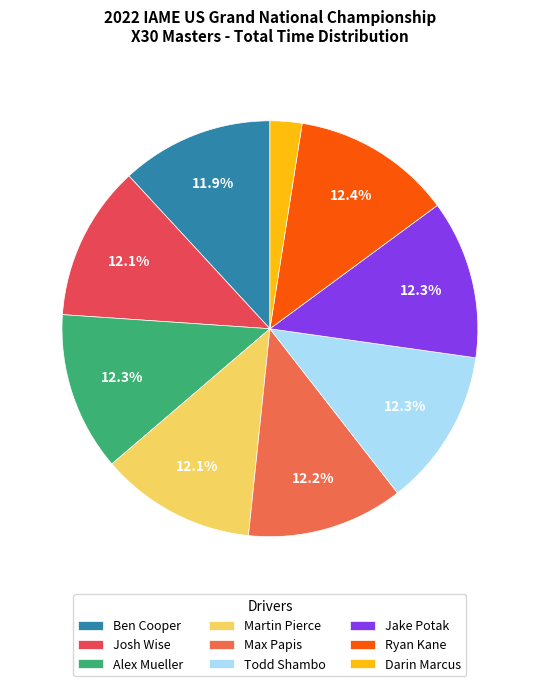

What percentage is the Alex Mueller slice, to the nearest percent?

12%